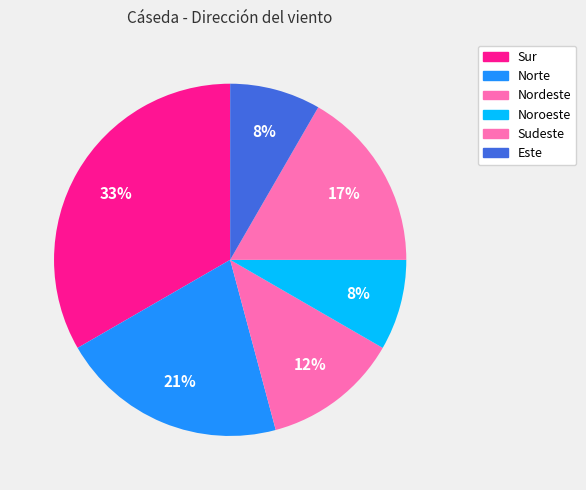

What percentage is NOT represented by Noroeste?

91.7%